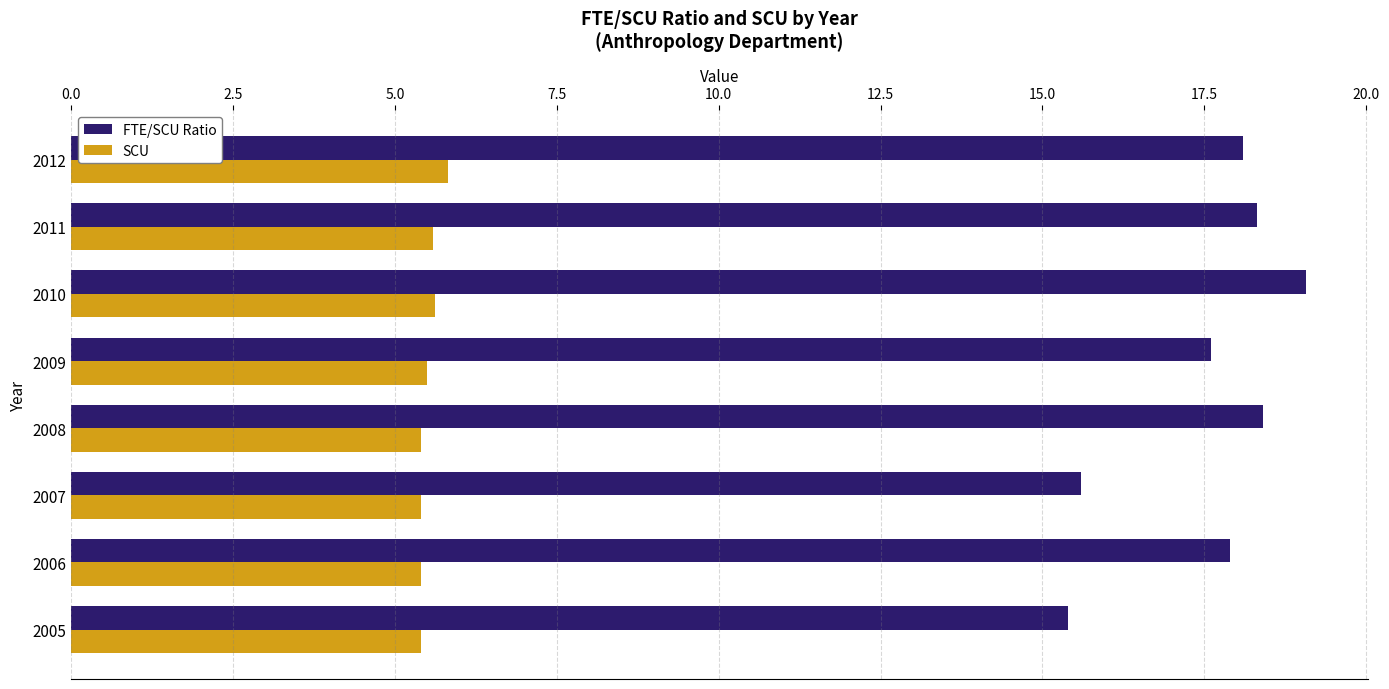

What is the average value of the SCU series?

5.5